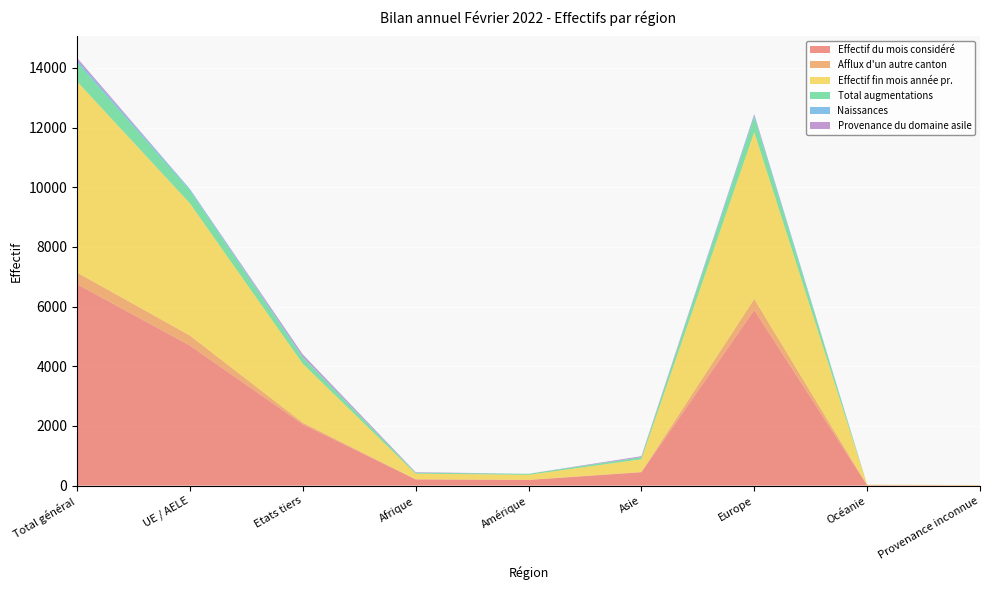

Reading right to left, list all the values displayed in this chart.

Effectif du mois considéré: Provenance inconnue=9	Océanie=15	Europe=5882	Asie=447	Amérique=189	Afrique=209	Etats tiers=2056	UE / AELE=4695	Total général=6751
Afflux d'un autre canton: Provenance inconnue=0	Océanie=0	Europe=373	Asie=10	Amérique=5	Afrique=2	Etats tiers=54	UE / AELE=336	Total général=390
Effectif fin mois année pr.: Provenance inconnue=11	Océanie=16	Europe=5596	Asie=426	Amérique=168	Afrique=190	Etats tiers=1976	UE / AELE=4431	Total général=6407
Total augmentations: Provenance inconnue=0	Océanie=1	Europe=514	Asie=66	Amérique=33	Afrique=30	Etats tiers=210	UE / AELE=434	Total général=644
Naissances: Provenance inconnue=0	Océanie=0	Europe=63	Asie=5	Amérique=1	Afrique=5	Etats tiers=28	UE / AELE=46	Total général=74
Provenance du domaine asile: Provenance inconnue=0	Océanie=0	Europe=27	Asie=32	Amérique=0	Afrique=15	Etats tiers=74	UE / AELE=0	Total général=74